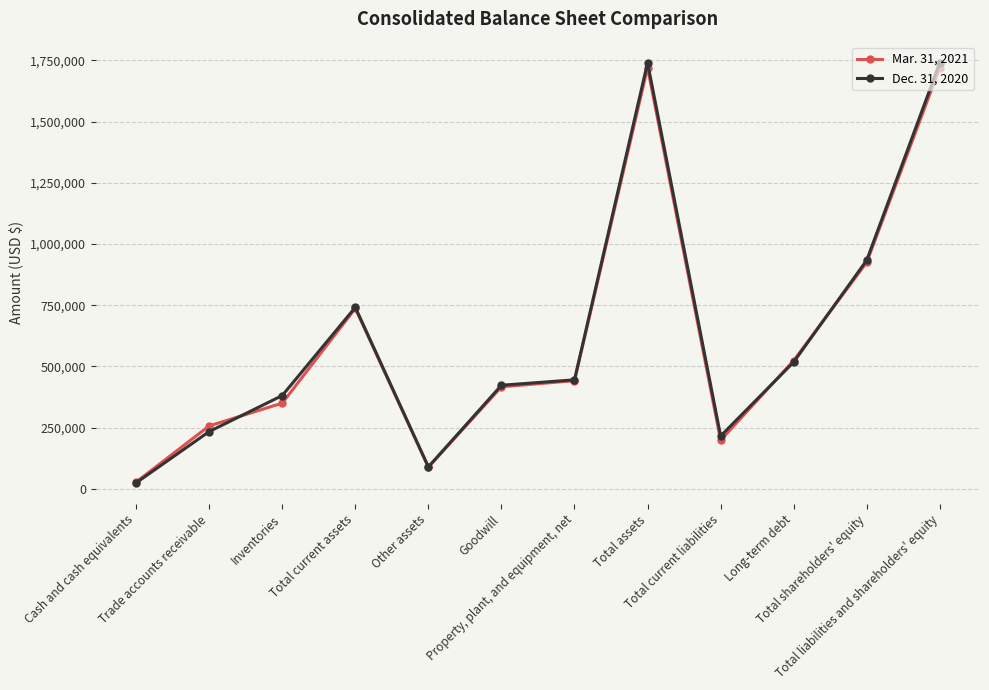

True or false: Mar. 31, 2021 has more than 2 points higher than both neighbors.

False